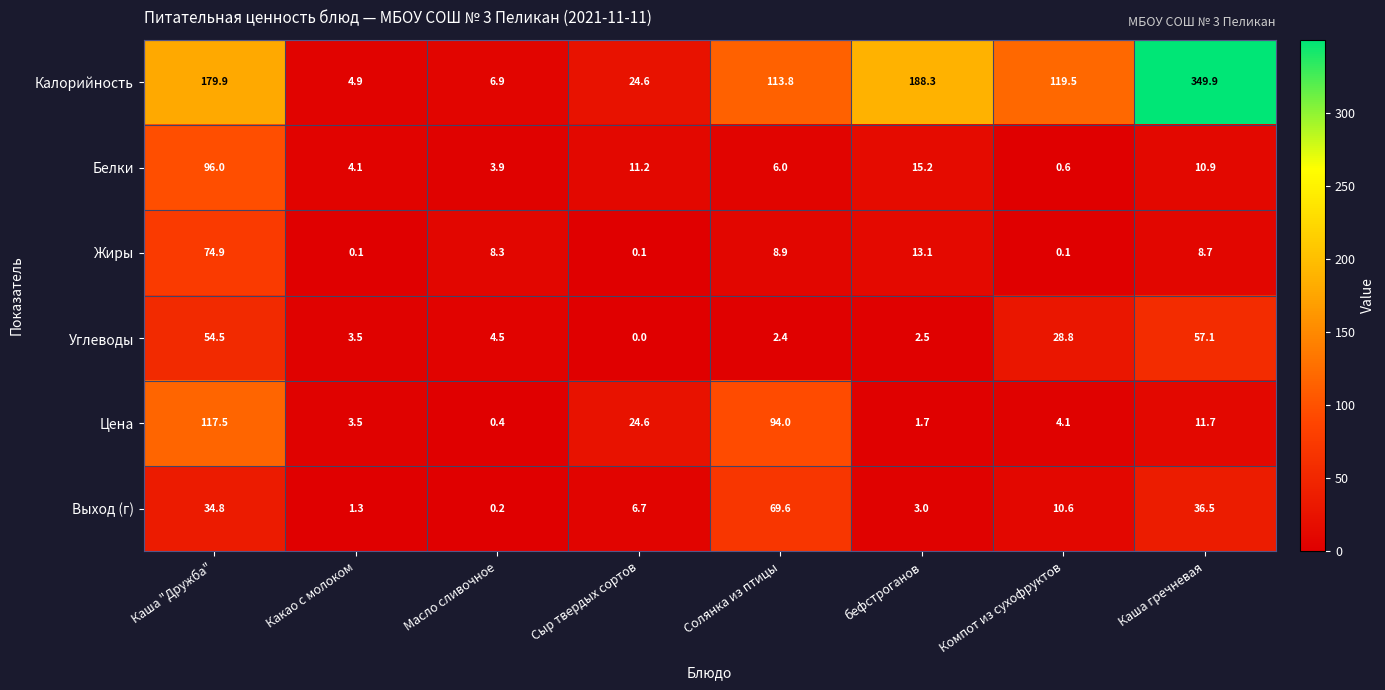

Which category has the highest value in the Белки series?

Каша "Дружба"